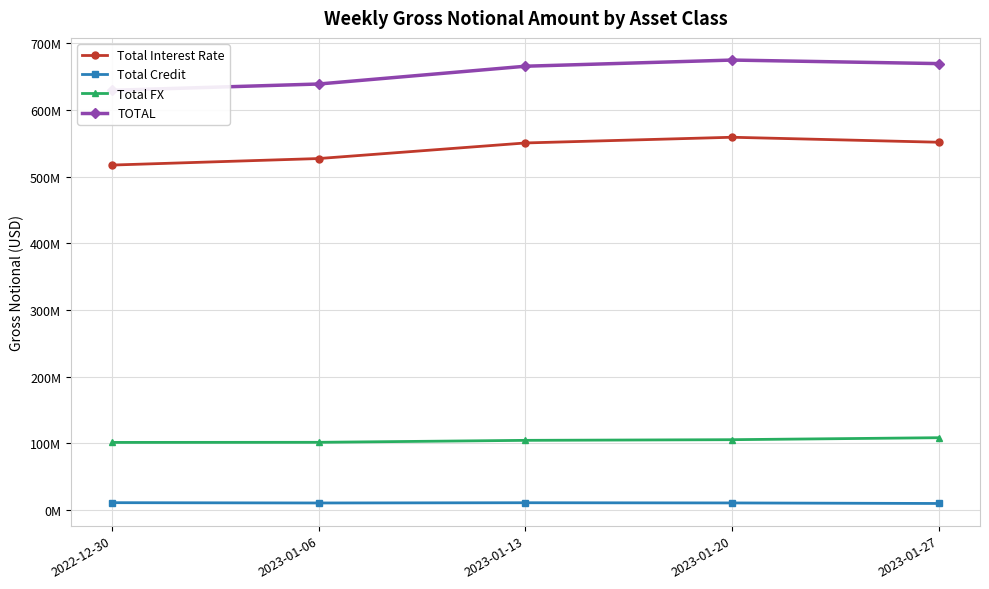

Reading left to right, what are all the values shown in this chart?

Total Interest Rate: 517225203	527007023	550373046	558924003	551444402
Total Credit: 10851384	10401701	10750018	10453324	9652311
Total FX: 101230681	101387218	104330519	105320907	108284158
TOTAL: 629307267	638795941	665453582	674698235	669380871